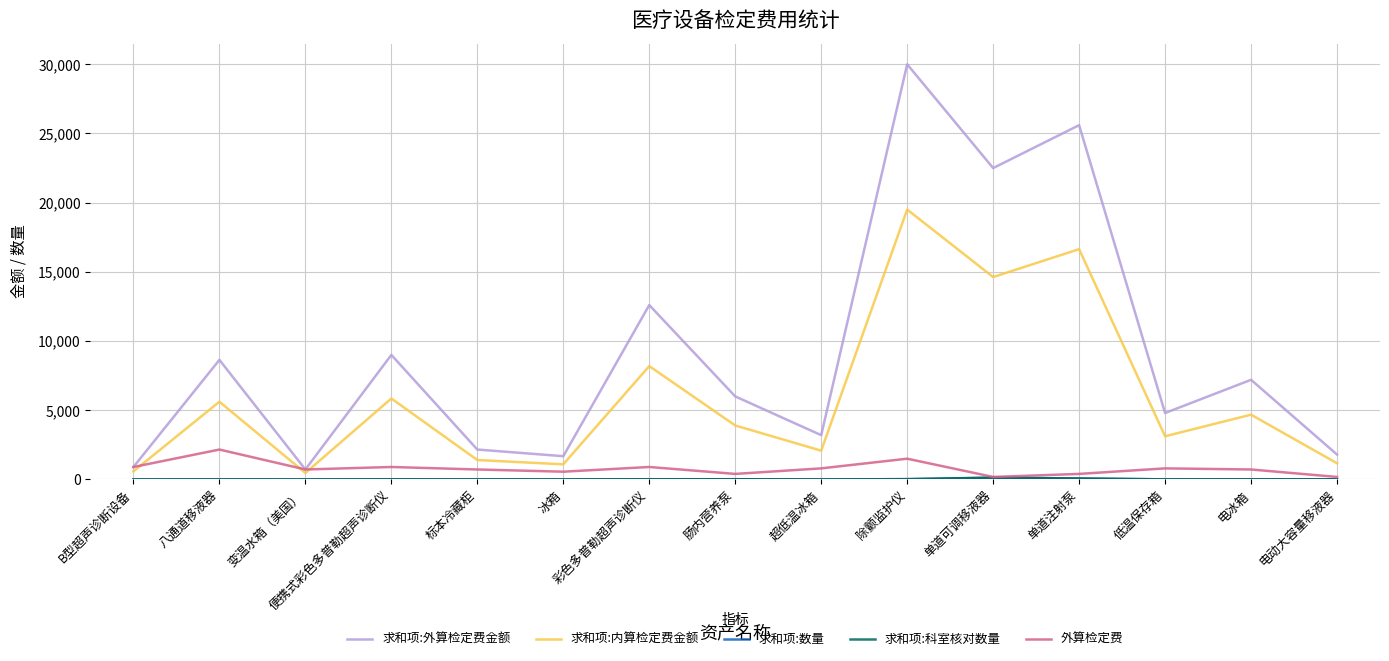

Which series has the largest total across all categories?

求和项:外算检定费金额